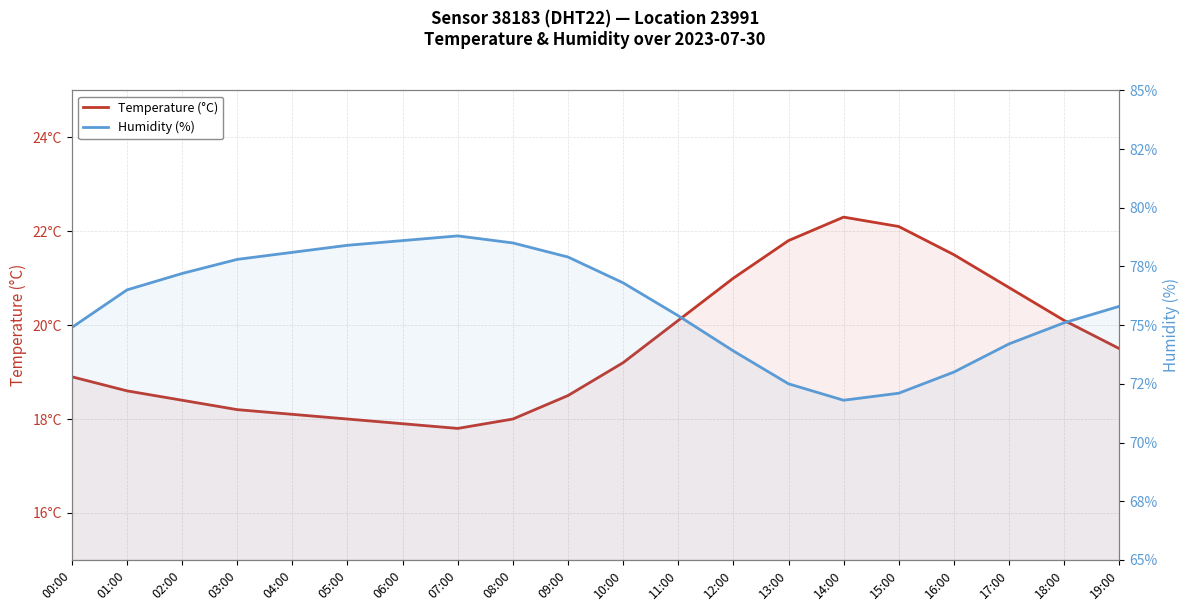

What are all the series names shown in the legend?

Temperature (°C), Humidity (%)